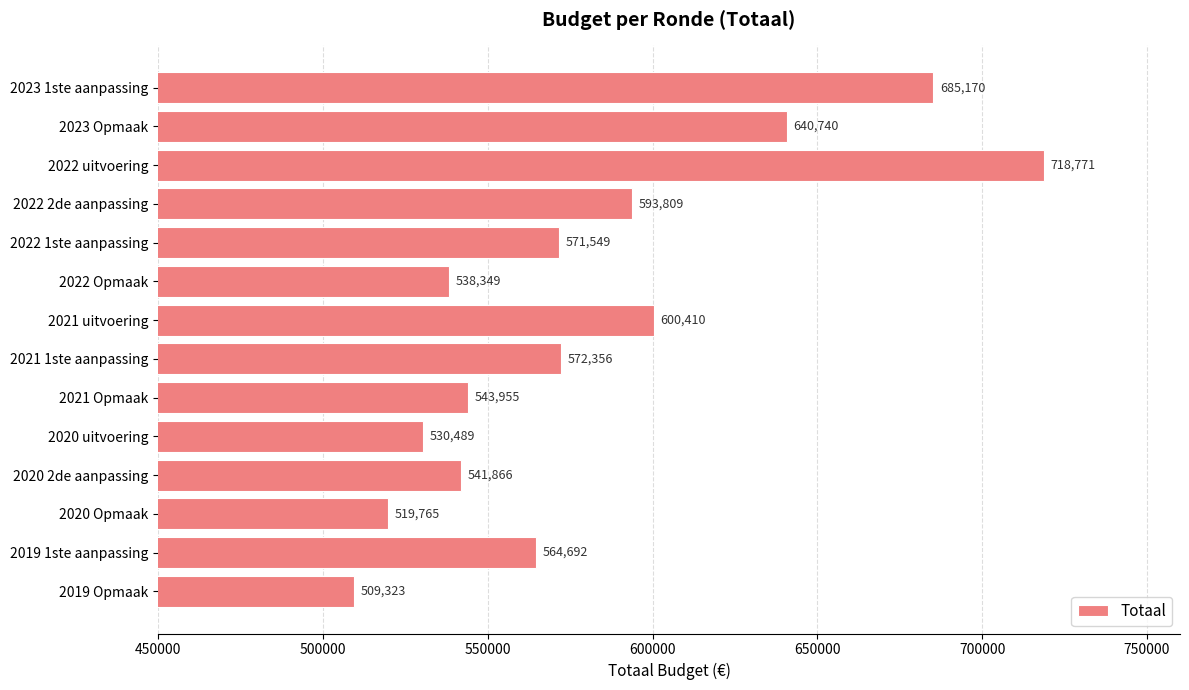

Where is the data nearest to the value 614047?

2021 uitvoering